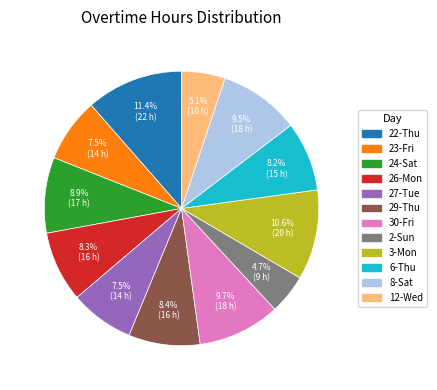

What is the ratio of the value at 8-Sat to the value at 12-Wed?

1.9